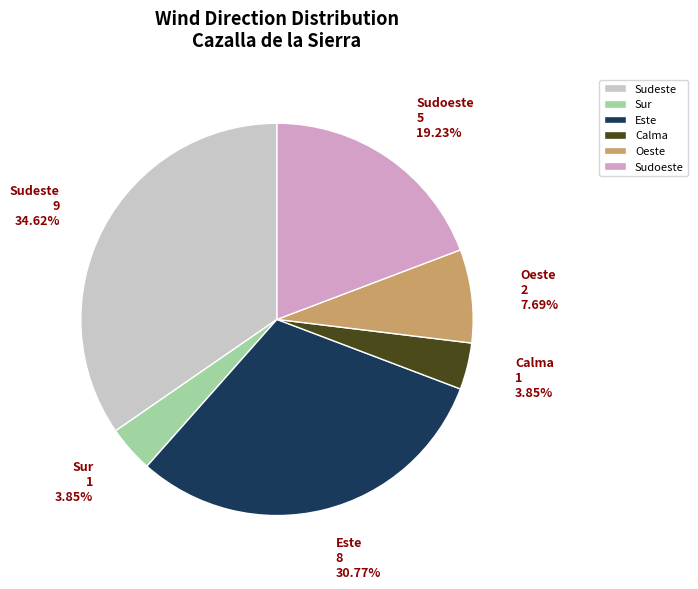

Combined, do Sudeste and Calma account for over 50%?

No